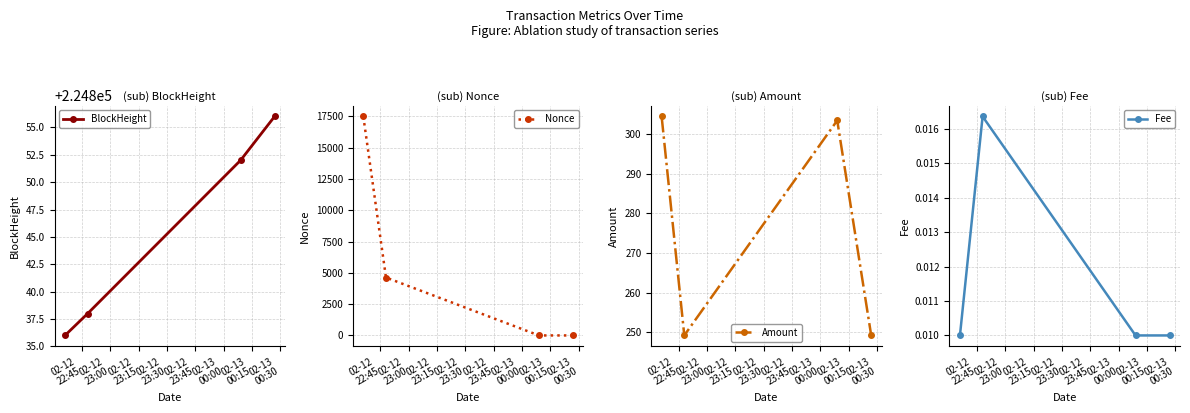

What are all the series names shown in the legend?

BlockHeight, Nonce, Amount, Fee